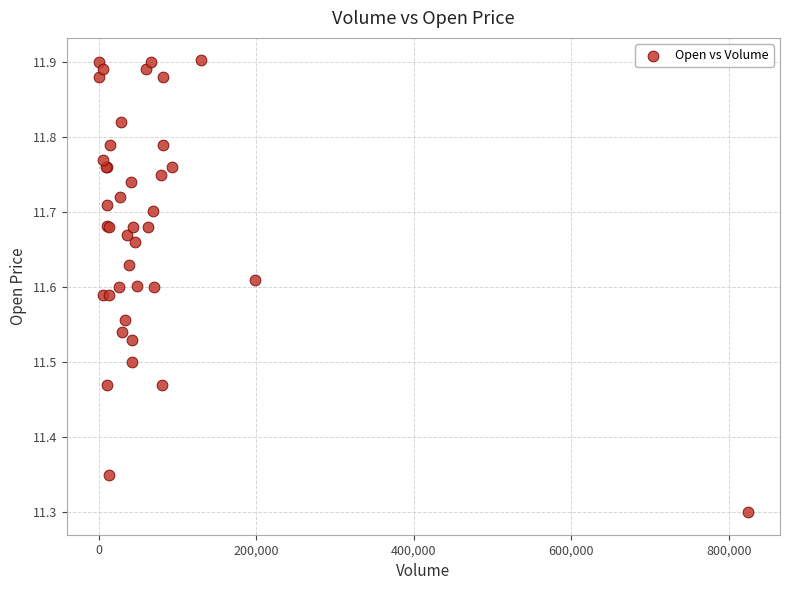

What Y value in the scatter plot is closest to 11?

11.3